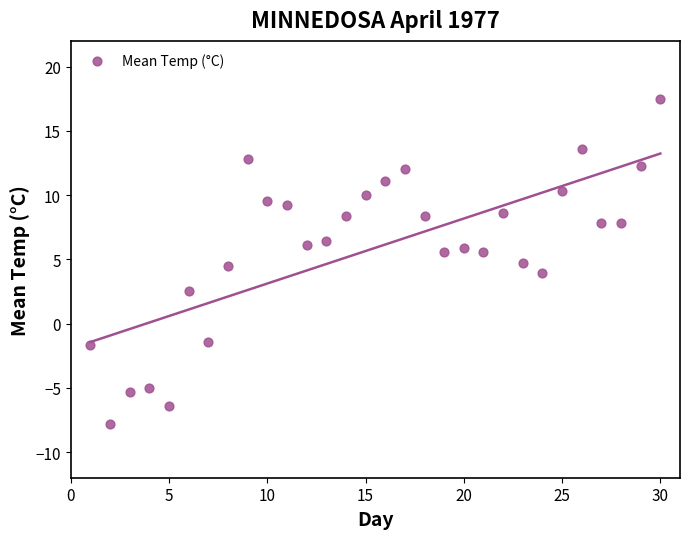

What is the range of Y values (max minus min)?

25.3